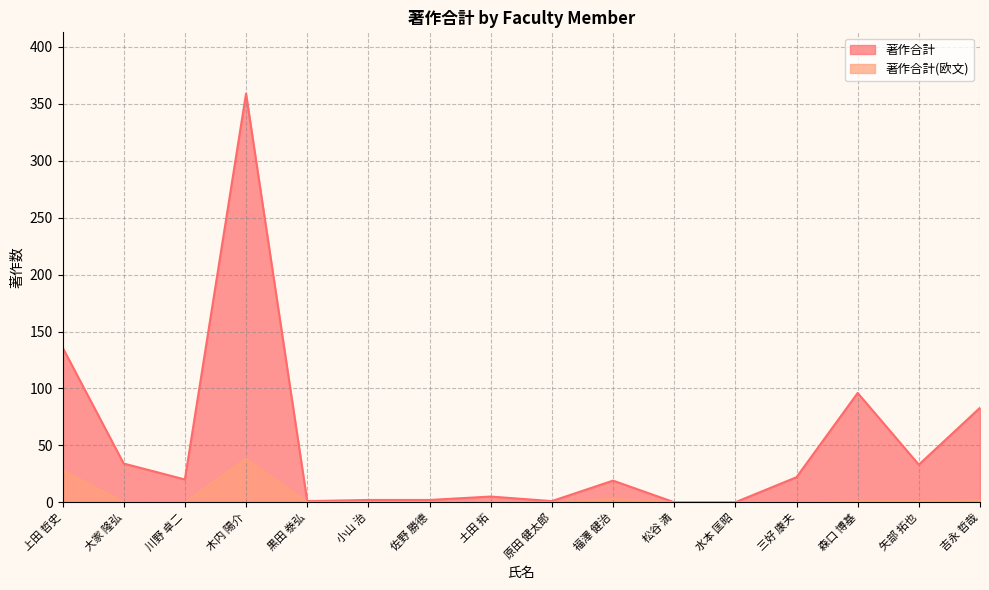

Reading left to right, list all the values displayed in this chart.

著作合計: 上田 哲史=136	大家 隆弘=34	川野 卓二=20	木内 陽介=359	黒田 𣳾弘=1	小山 治=2	佐野 勝德=2	土田 拓=5	原田 健太郎=1	福澤 健治=19	松谷 満=0	水本 匡昭=0	三好 康夫=22	森口 博基=96	矢部 拓也=33	吉永 哲哉=83
著作合計(欧文): 上田 哲史=28	大家 隆弘=0	川野 卓二=0	木内 陽介=38	黒田 𣳾弘=0	小山 治=0	佐野 勝德=0	土田 拓=0	原田 健太郎=0	福澤 健治=3	松谷 満=0	水本 匡昭=0	三好 康夫=0	森口 博基=1	矢部 拓也=1	吉永 哲哉=2